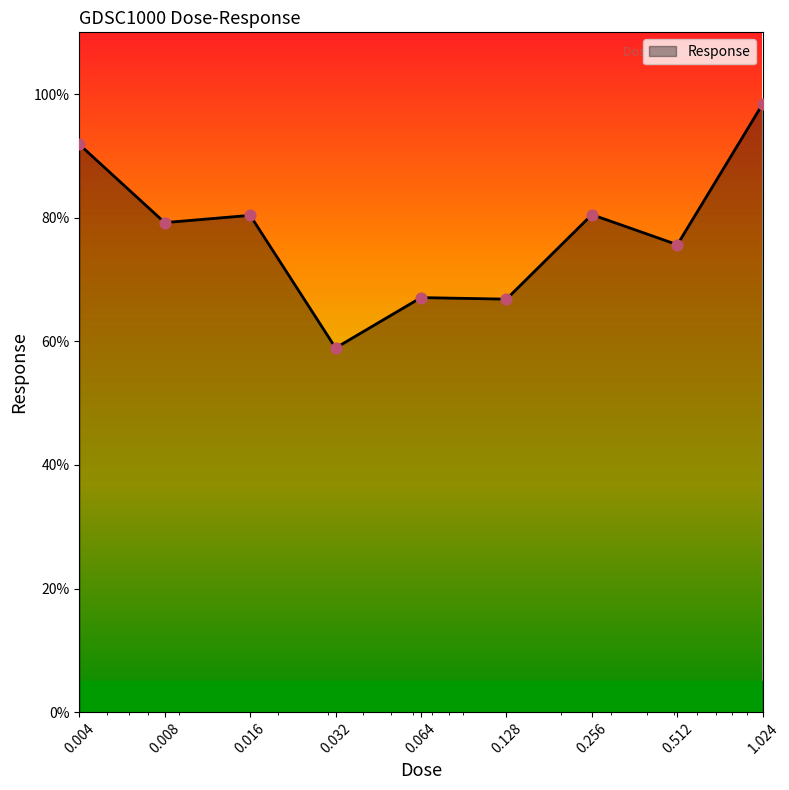

What is the difference between the maximum and minimum values?

39.5